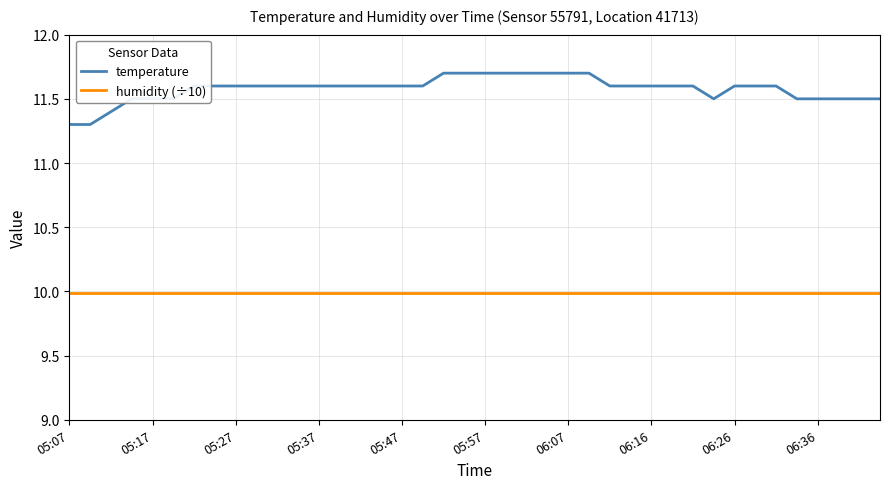

Which series has the widest spread of values?

temperature